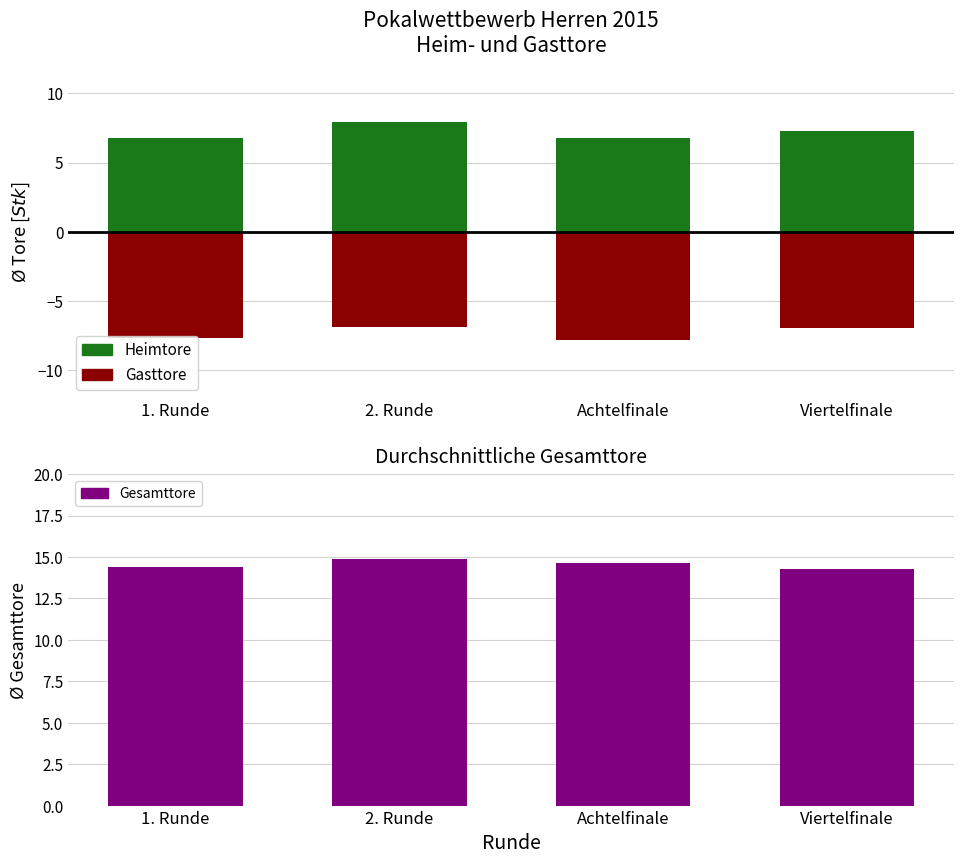

Is the value of Gesamttore at Achtelfinale greater than the value of Heimtore (Charging) at Viertelfinale?

Yes